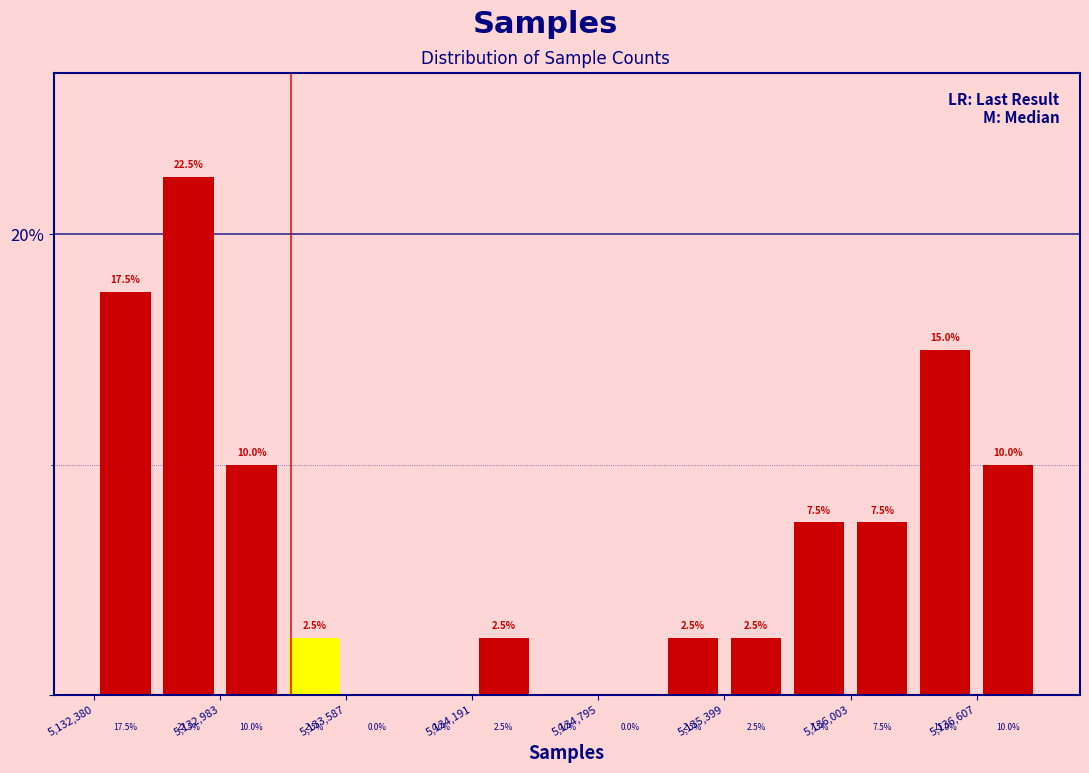

Read against the x-axis, roughly where is the centre of the tallest bar?

5132800